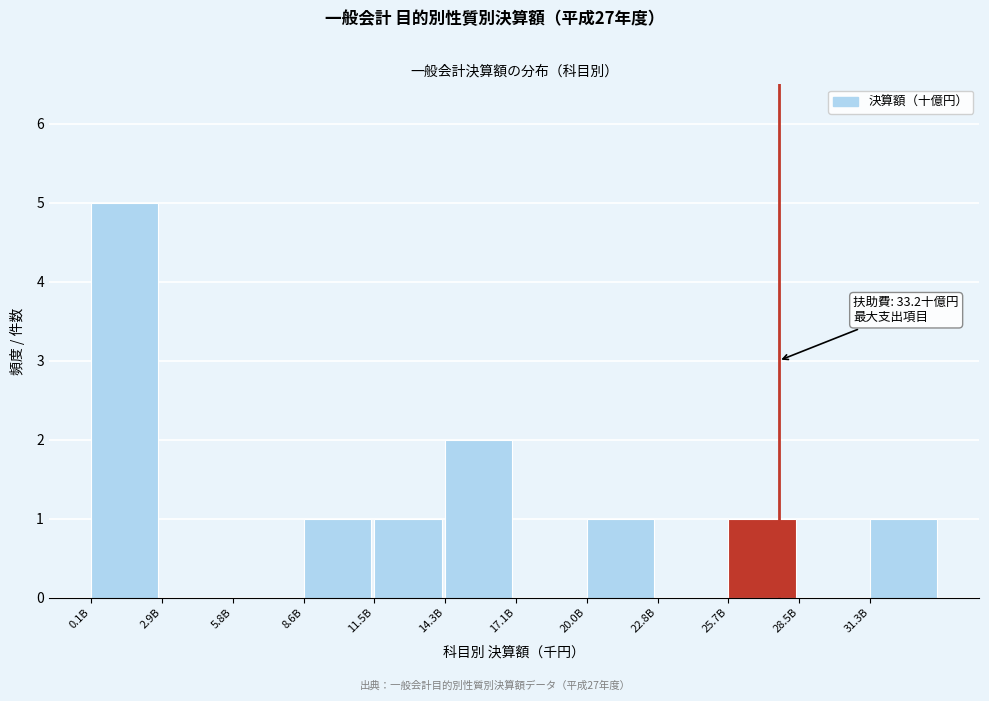

Reading left to right, extract all data points from this chart.

0.1B=5	2.9B=0	5.8B=0	8.6B=1	11.5B=1	14.3B=2	17.1B=0	20.0B=1	22.8B=0	25.7B=1	28.5B=0	31.3B=1